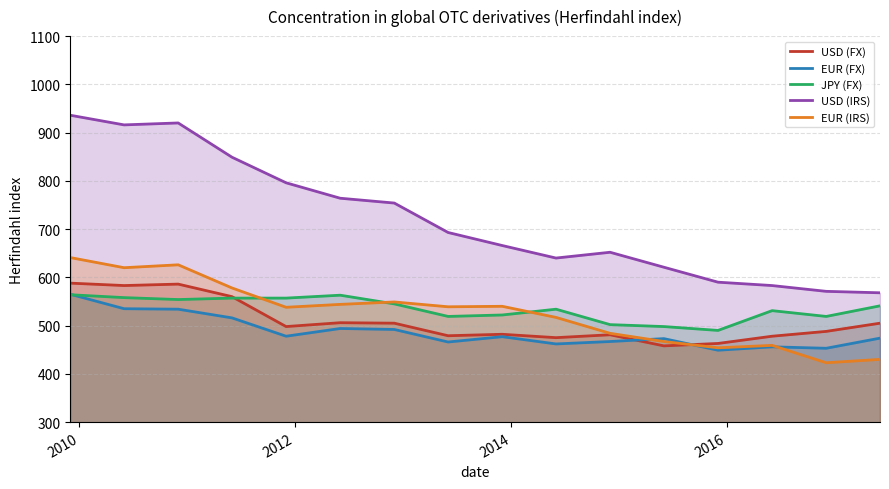

What is the minimum value shown in the chart?

423